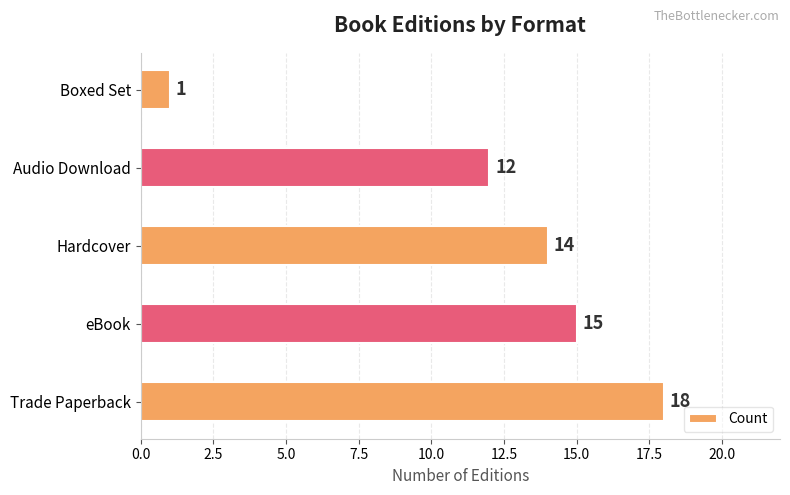

True or false: the data shows 14 at Hardcover.

True